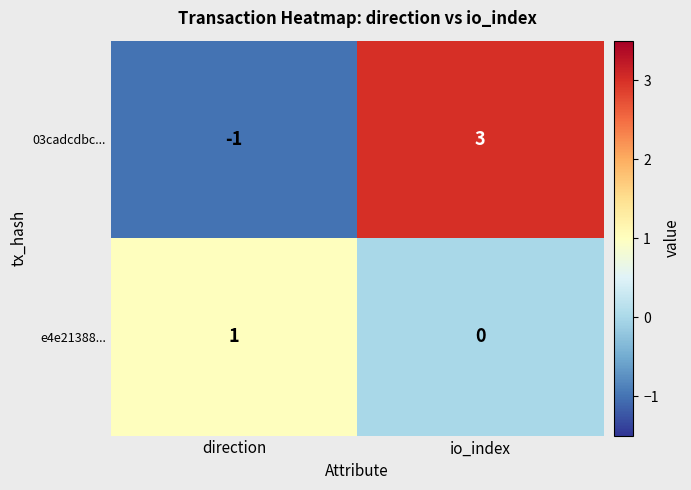

At which category is the sum across all series the highest?

io_index